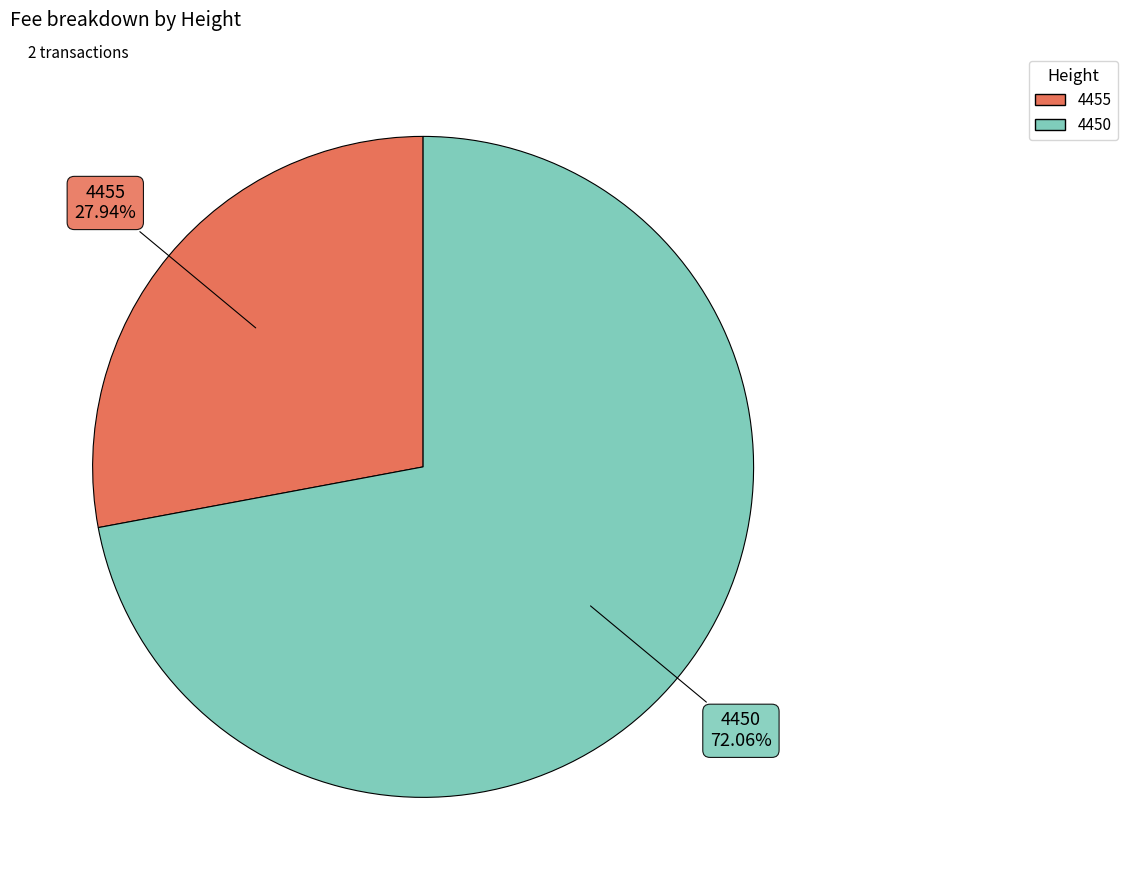

To the nearest percent, what is the difference between the 4450 and 4455 slice percentages?

44%